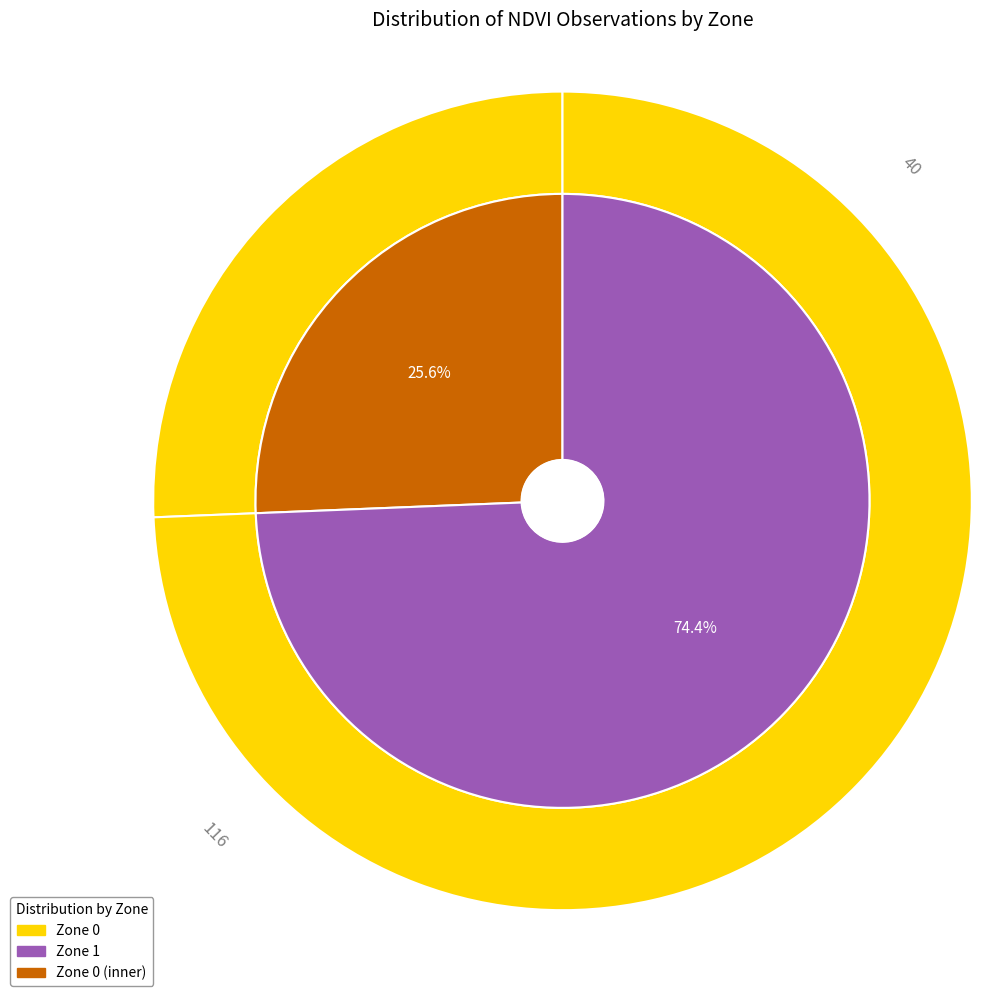

Which slice is the smallest?

Zone 0